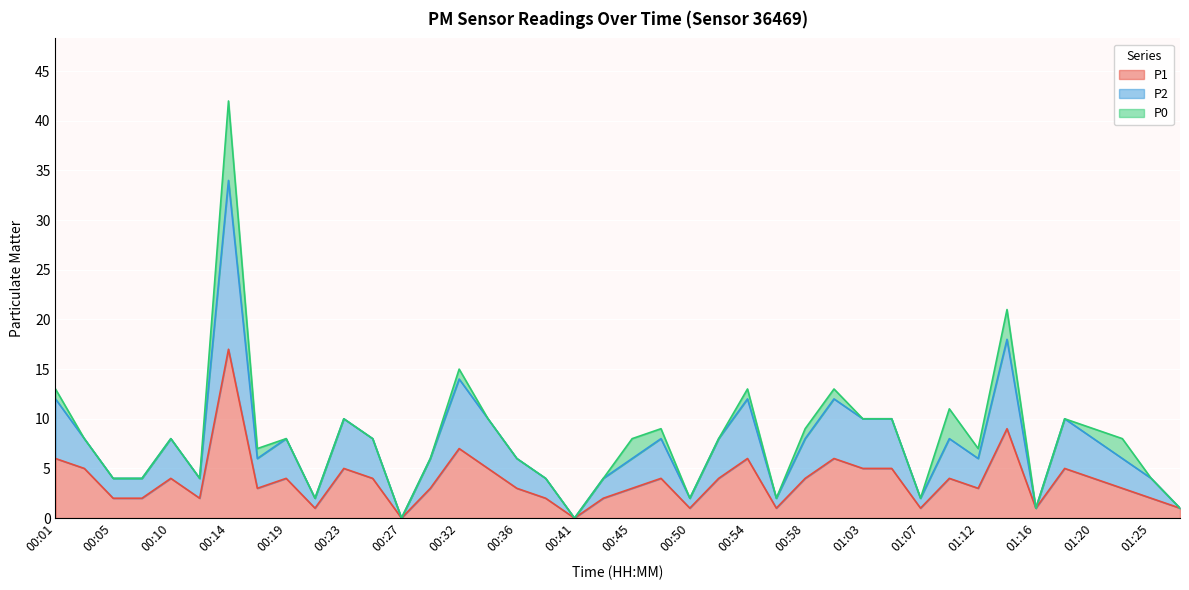

The P1 series shows 1 at 01:07. True or false?

True